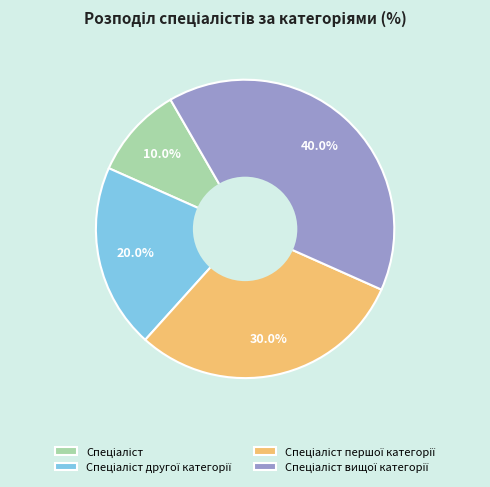

Does any single category account for the majority?

No